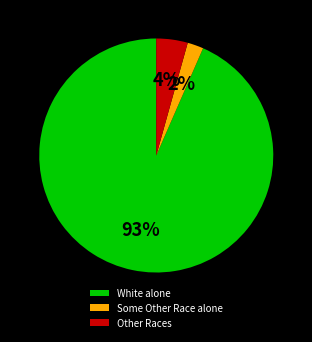

True or false: Other Races accounts for 4% of the total.

True